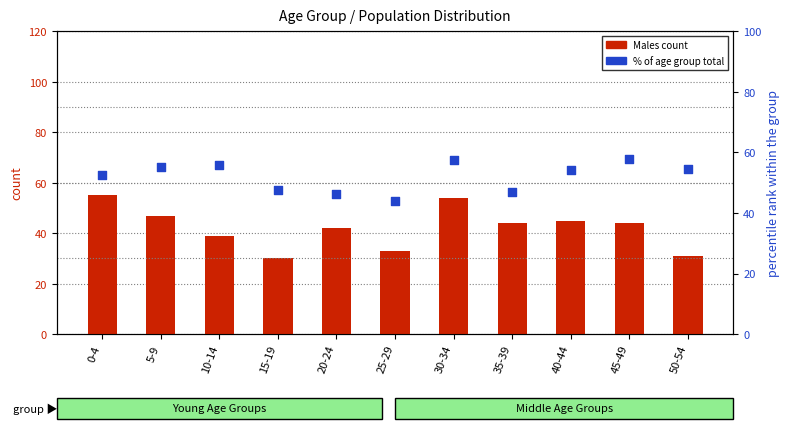

Is the value of Males count at 0-4 greater than the value of percentile rank at 50-54?

Yes